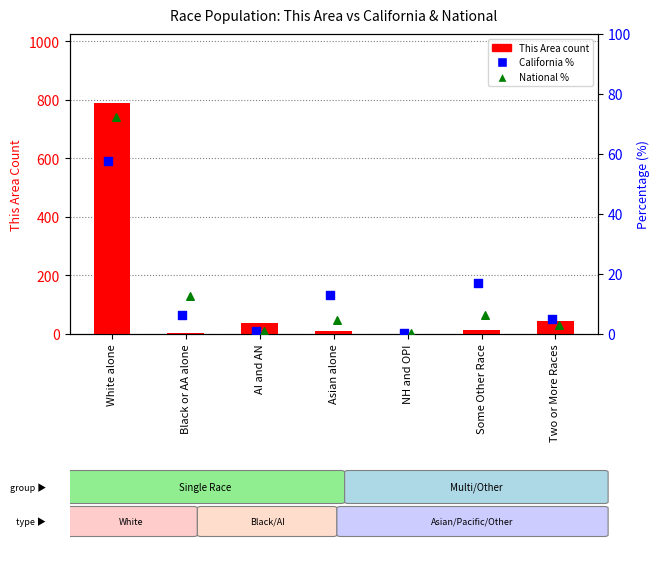

Which series contains the highest Y value?

This Area count